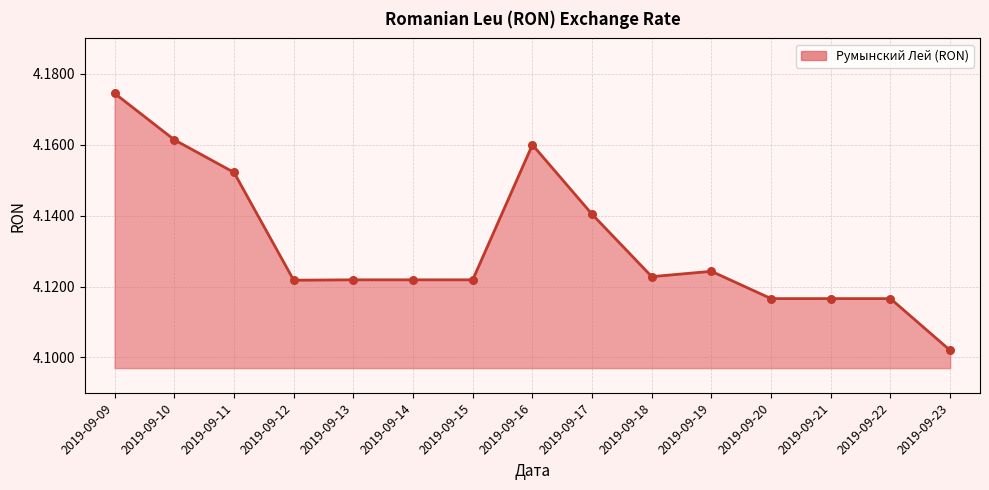

Between 2019-09-09 and 2019-09-19, which is larger?

2019-09-09